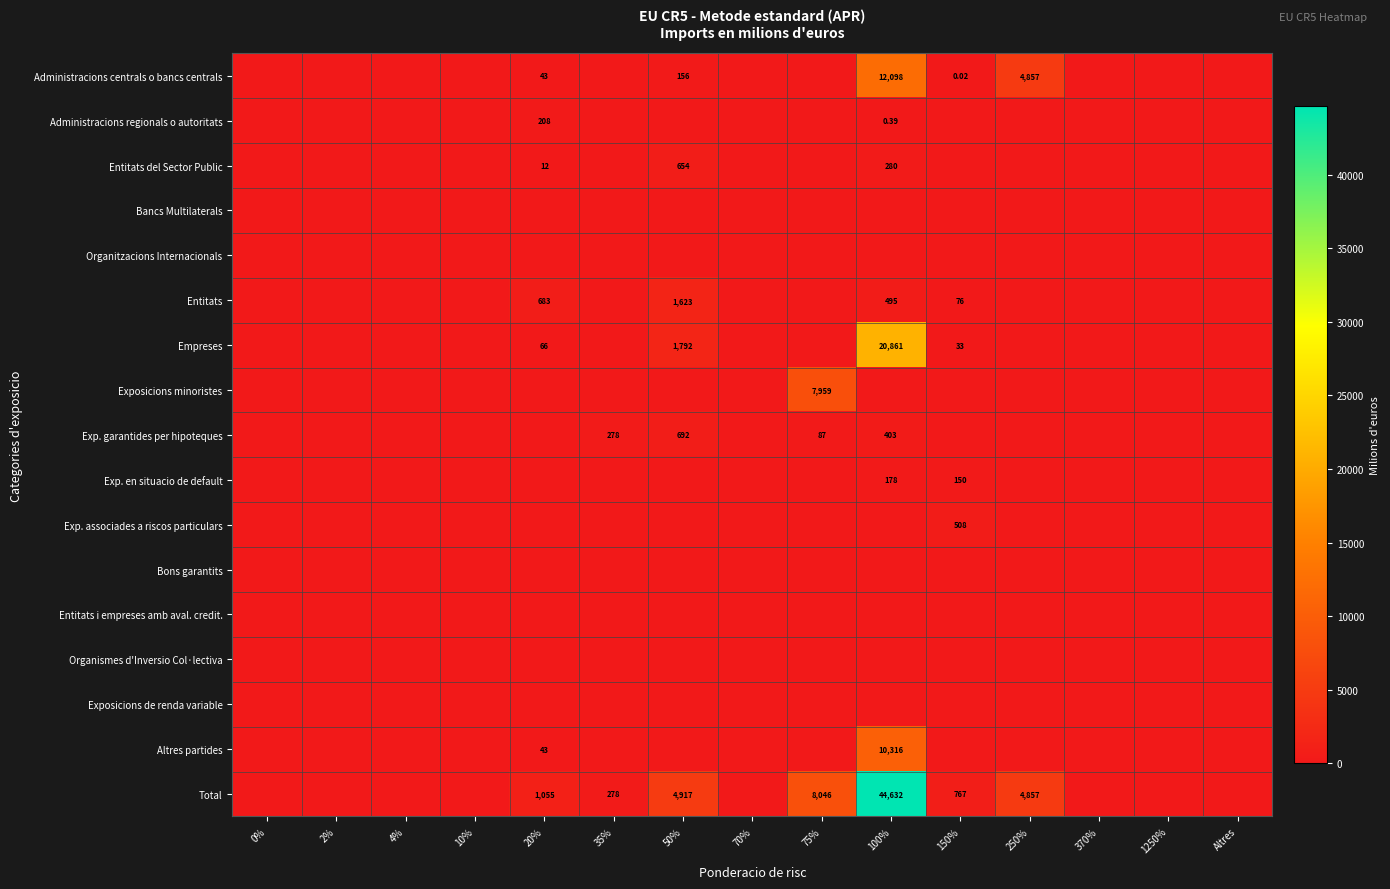

How many values in the Entitats del Sector Public series exceed 0?

3